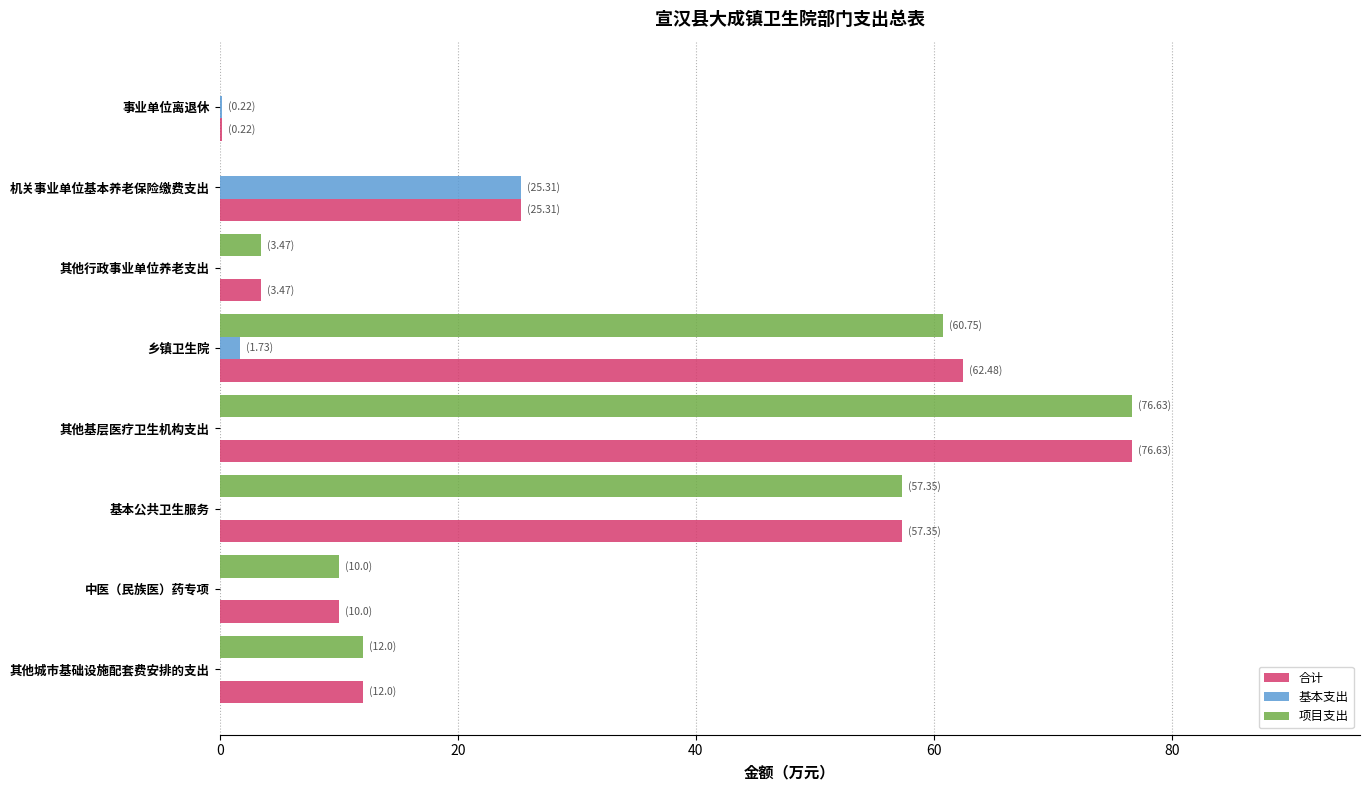

At which category is the sum across all series the highest?

其他基层医疗卫生机构支出